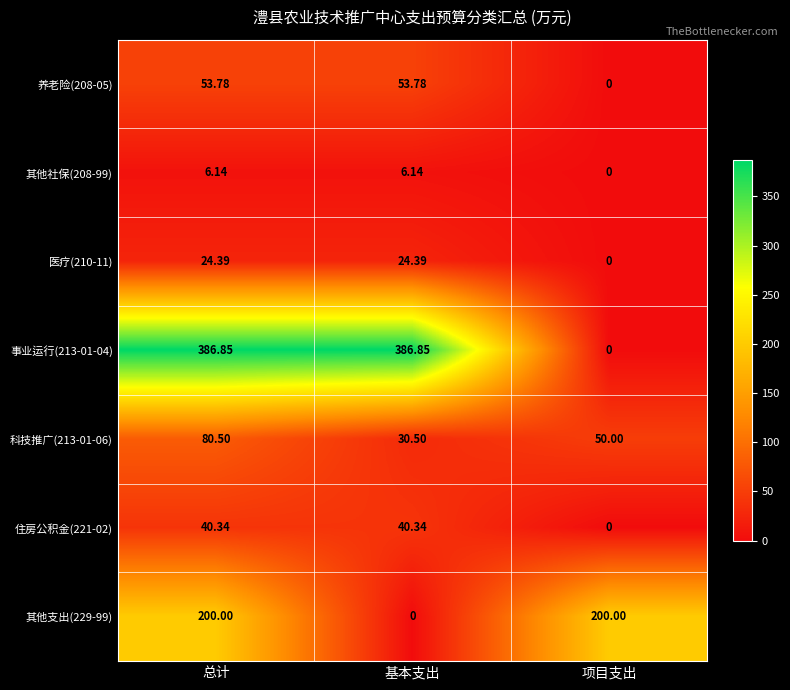

Which series has the largest total across all categories?

事业运行(213-01-04)